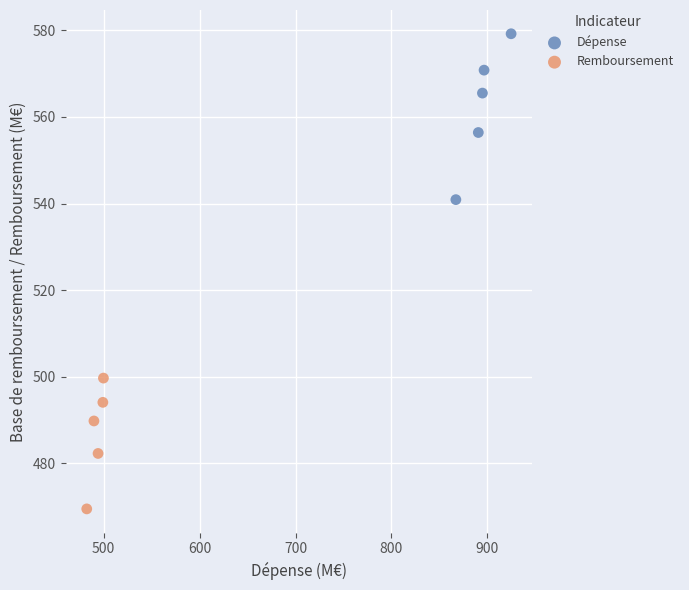

Which series contains the lowest Y value?

Remboursement